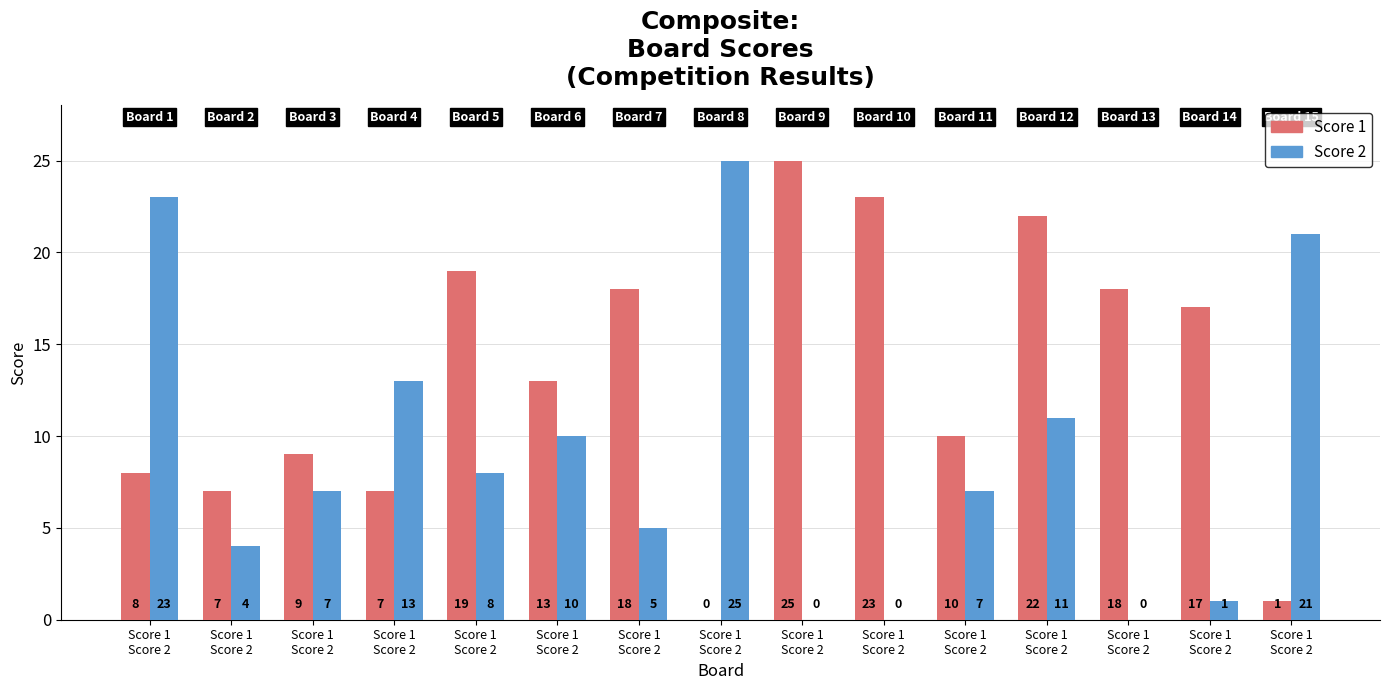

What is the maximum value shown in the chart?

25